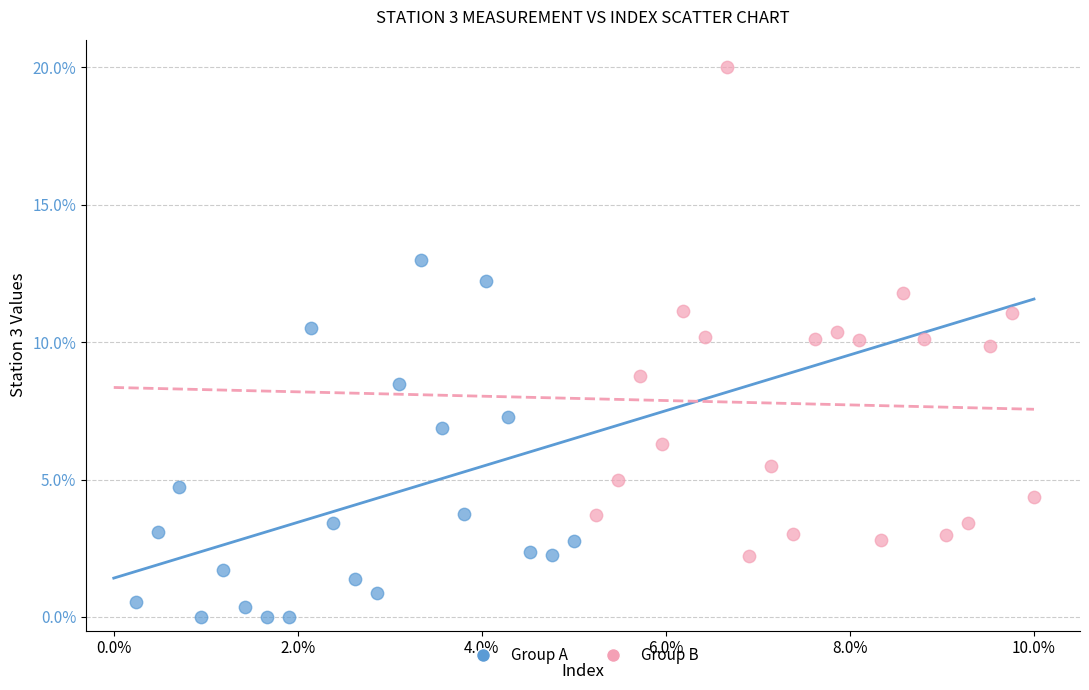

Which series reaches the minimum Y coordinate?

Group A